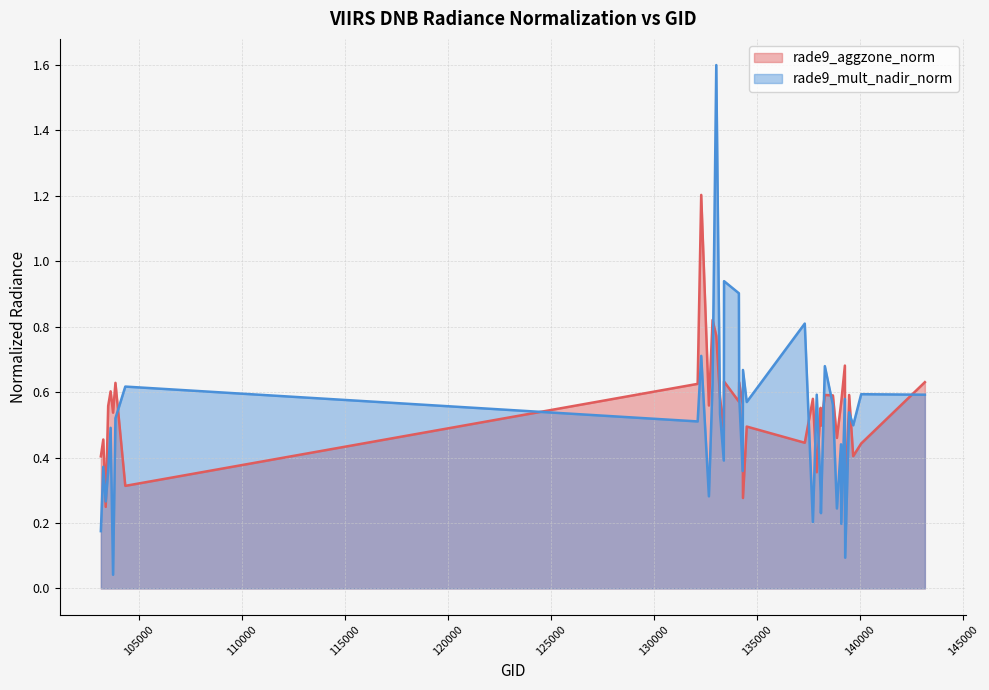

Reading left to right, what are all the values shown in this chart?

103160=0.4	103278=0.5	103396=0.2	103515=0.6	103634=0.6	103752=0.5	103868=0.6	104346=0.3	132123=0.6	132296=1.2	132669=0.6	132847=0.8	133027=0.8	133209=0.6	133392=0.5	133404=0.6	134124=0.6	134138=0.6	134308=0.6	134322=0.3	134505=0.5	137322=0.4	137715=0.6	137903=0.4	138092=0.6	138105=0.5	138296=0.6	138688=0.6	138881=0.5	139080=0.6	139094=0.6	139269=0.7	139283=0.2	139475=0.6	139672=0.4	140059=0.4	143151=0.6